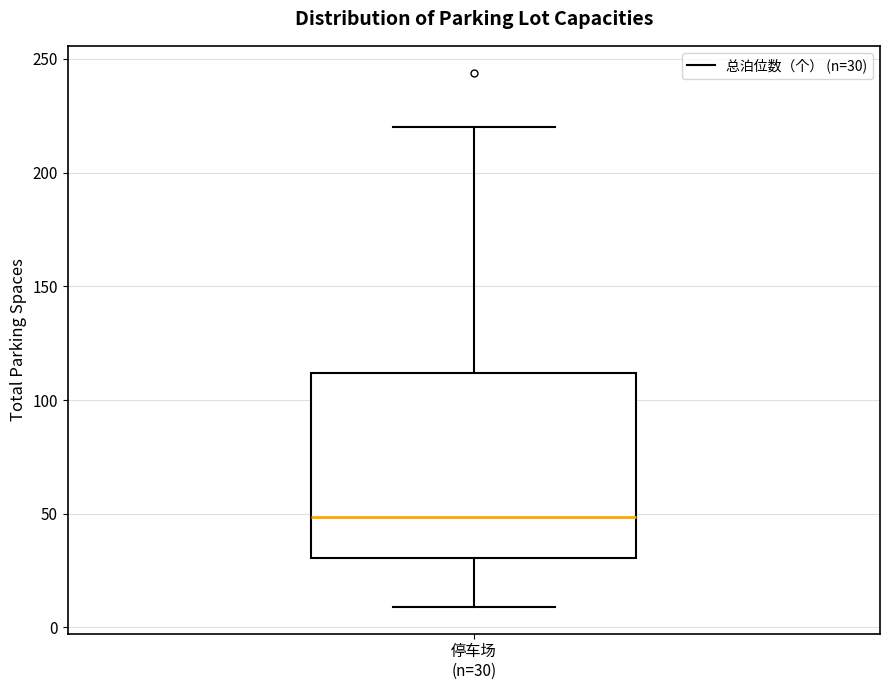

Read this box plot against the y-axis: the position of the median line, the range covered by the box, and the ends of both whiskers. The values are not printed on the chart, so give them approximately, as read against the axis.

median 50, box 30 to 110, whiskers 10 to 220